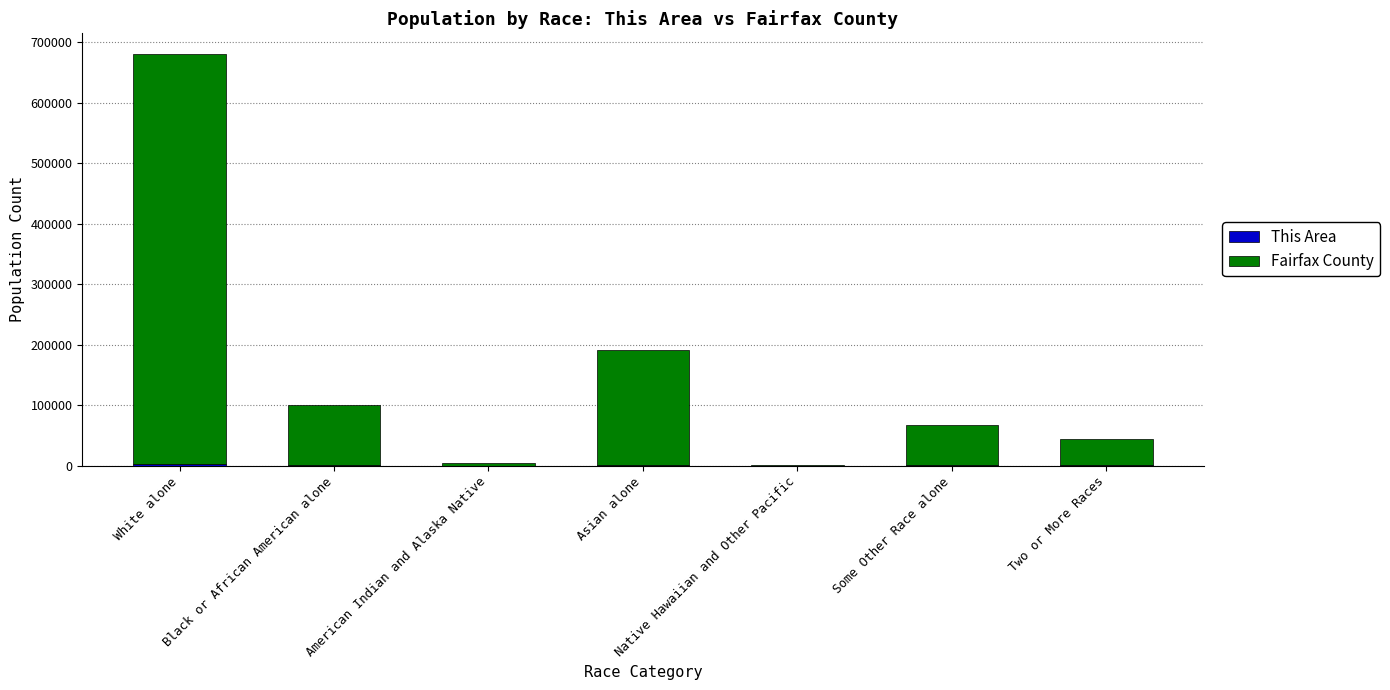

At which category is the sum across all series the highest?

White alone